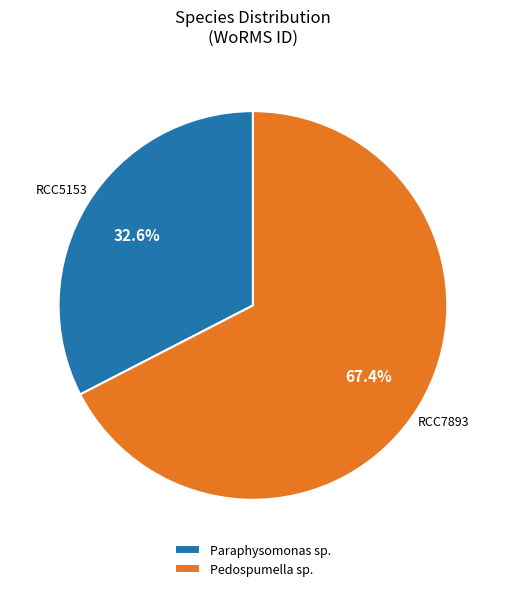

To the nearest percent, what portion does Pedospumella sp. represent?

67%